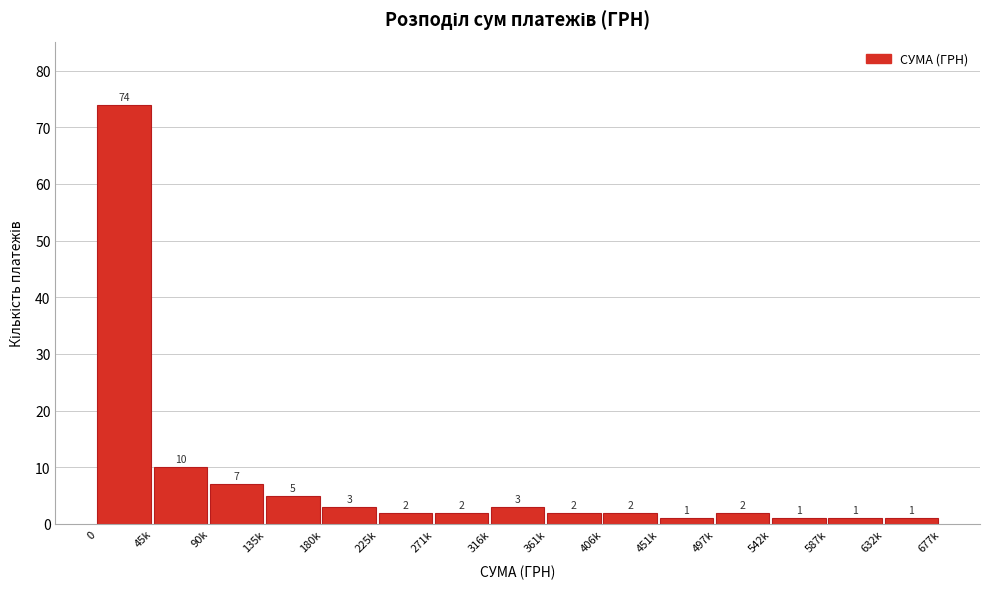

Reading left to right, transcribe all the data shown in this chart.

74	10	7	5	3	2	2	3	2	2	1	2	1	1	1